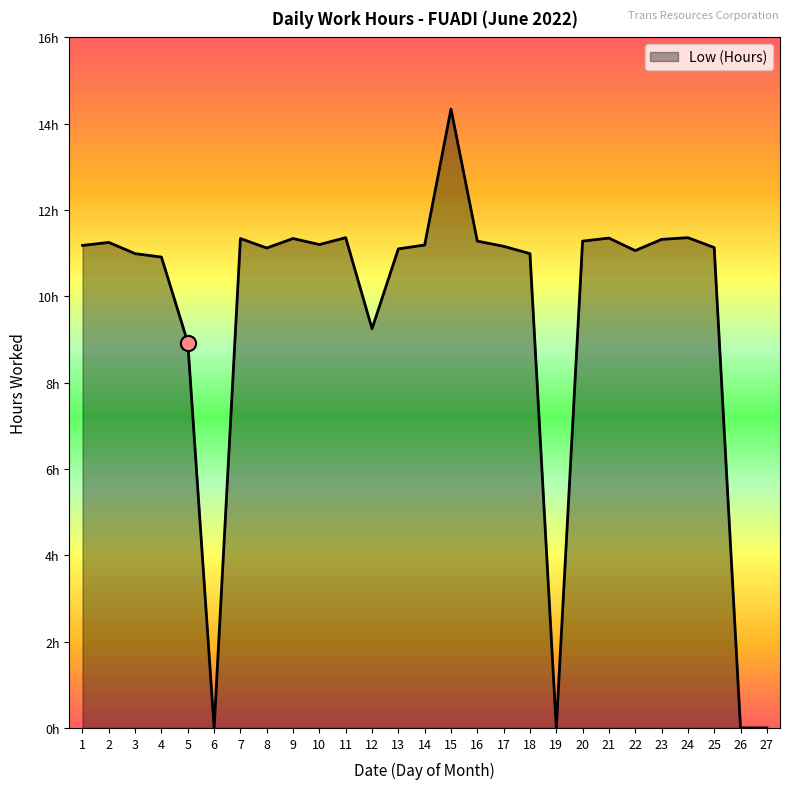

Does the chart have visible grid lines?

No